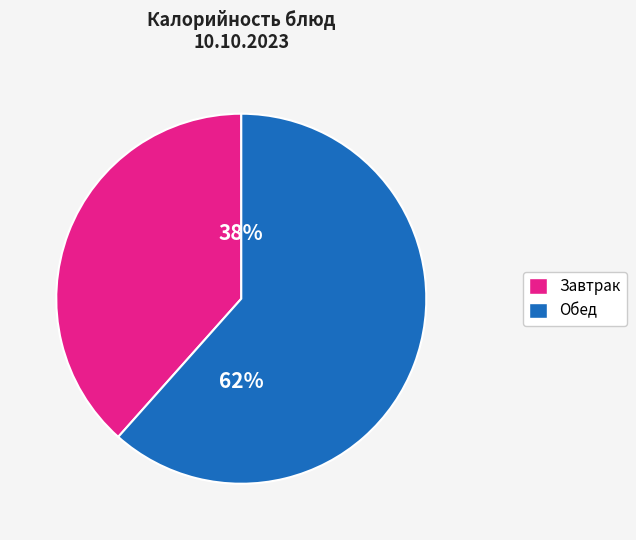

Is there a majority slice in this chart?

Yes